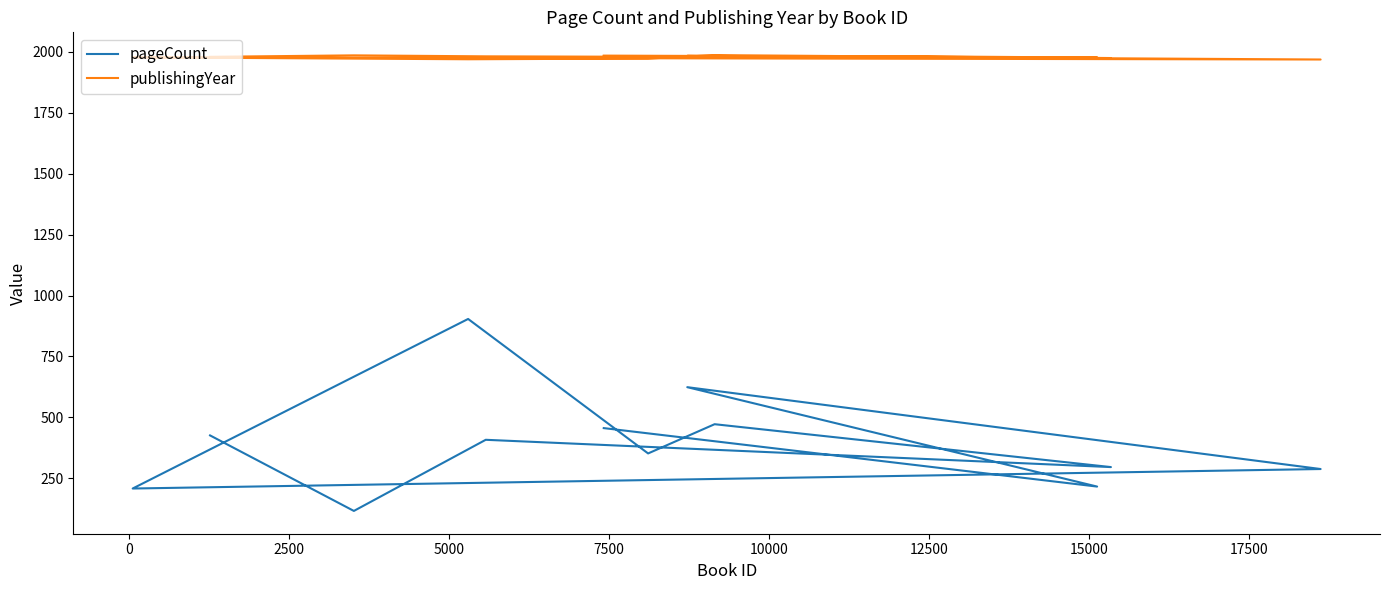

What is the average value of the publishingYear series?

1979